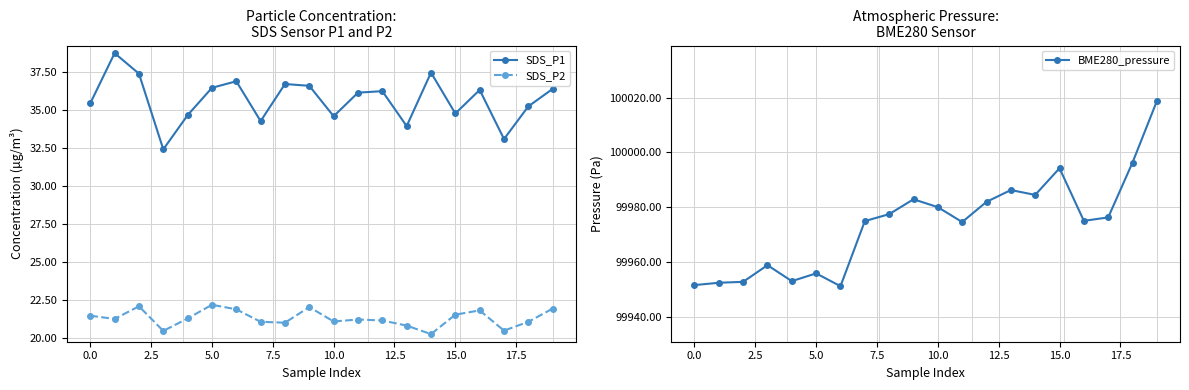

Which series has the largest range (max minus min)?

BME280_pressure